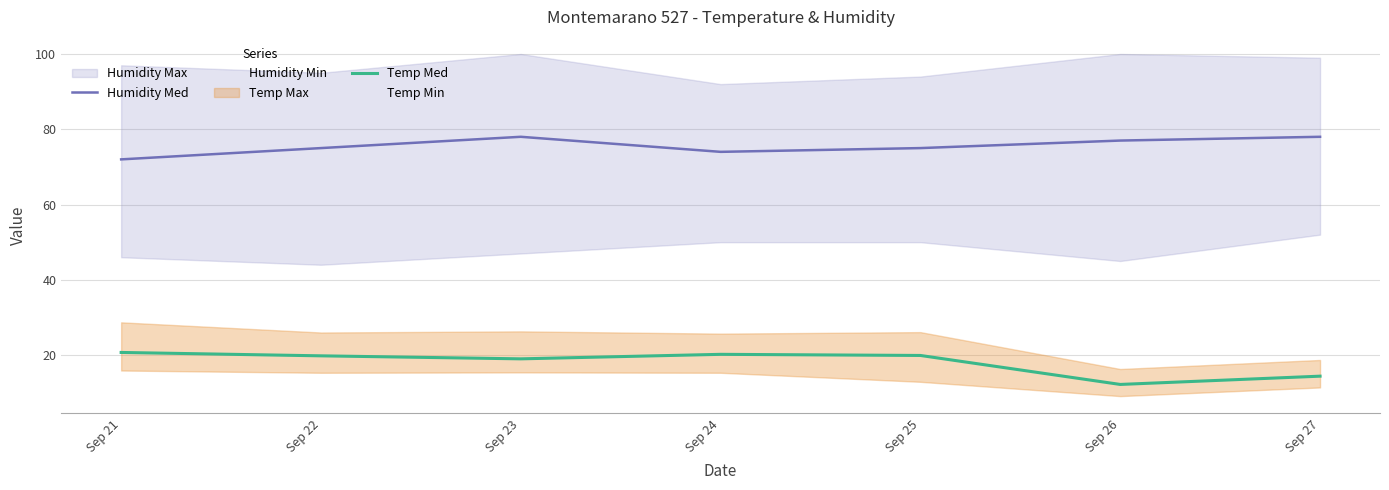

Is it true that Humidity Med equals 36.2 at Sep 27?

False